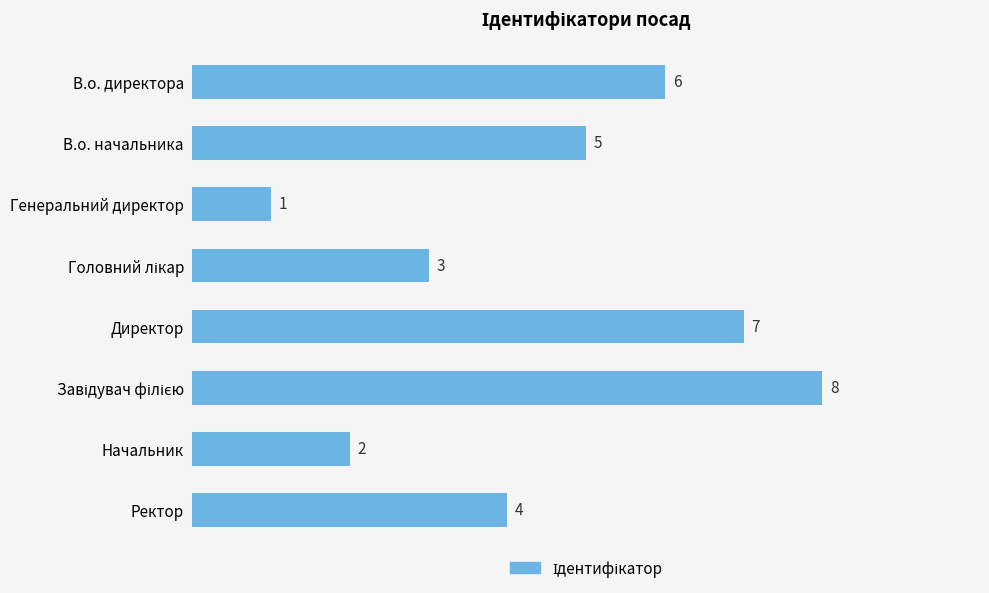

What is the change in value from В.о. начальника to Начальник?

-3